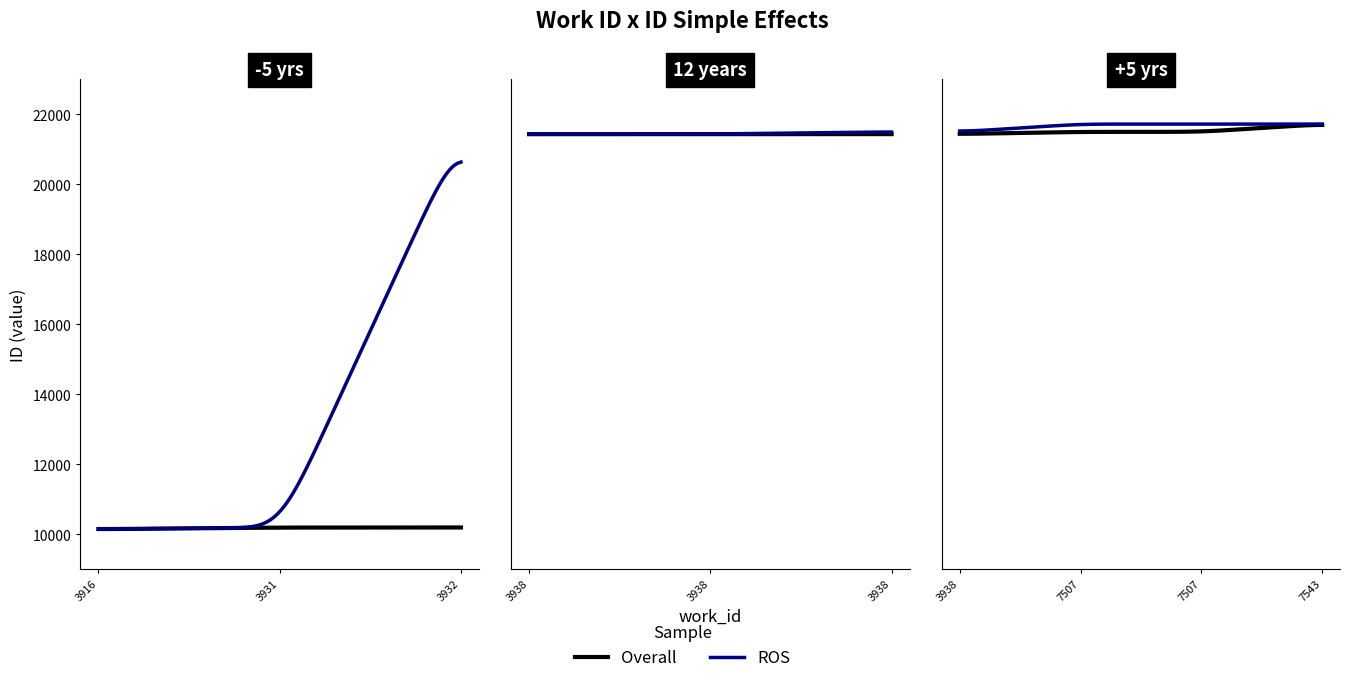

Reading right to left, list all the values displayed in this chart.

Overall: 21721	21500	21498	21438	21435	21434	21433	10196	10193	10148
ROS: 21721	21721	21721	21500	21498	21438	21435	21433	10196	10148